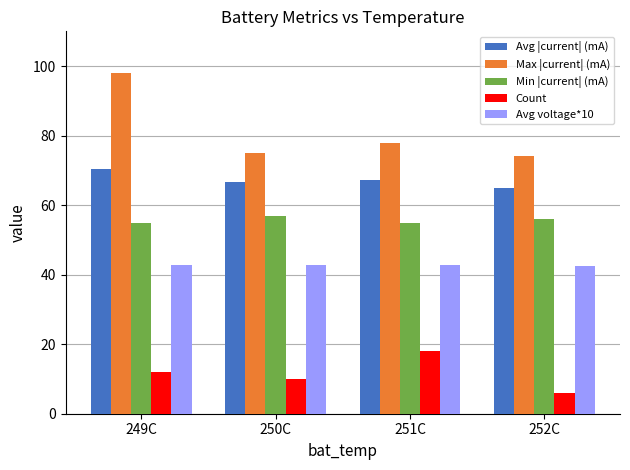

At which category is the sum across all series the highest?

249C